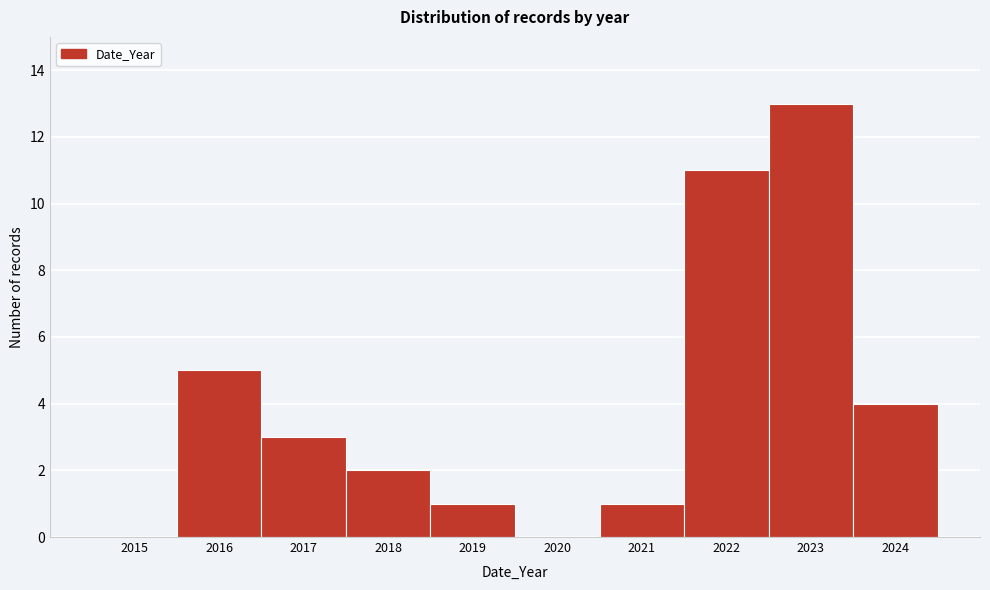

Reading left to right, what are all the values shown in this chart?

2015=0	2016=5	2017=3	2018=2	2019=1	2020=0	2021=1	2022=11	2023=13	2024=4